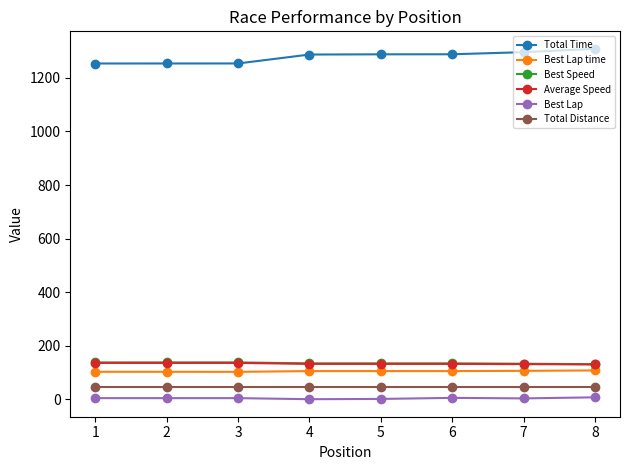

What is the difference between the maximum and minimum values in the Average Speed series?

5.7